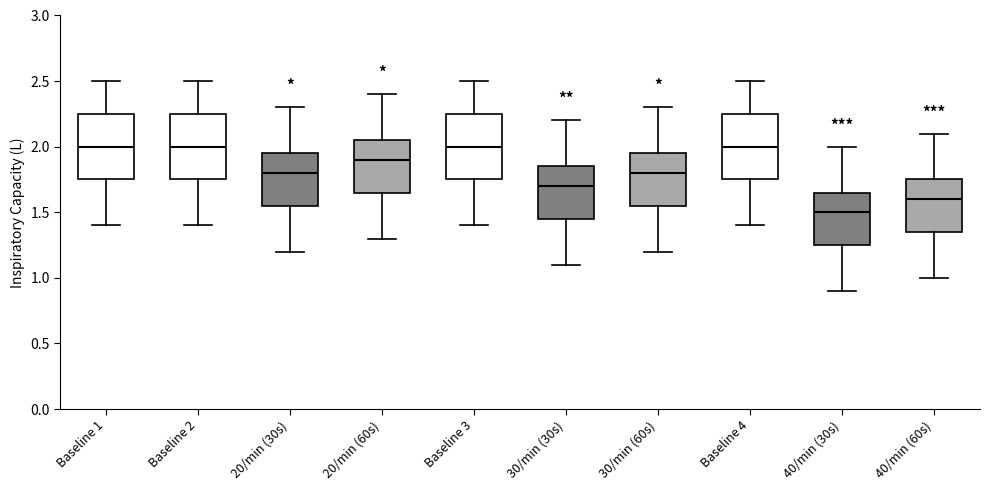

Reading left to right, transcribe this box plot: for each box, give where its median line is, the range the box spans, and where its two whiskers end, as read against the y-axis. The values are not printed on the chart, so give them approximately, as read against the axis.

Baseline 1: median 2.00, box 1.75 to 2.25, whiskers 1.40 to 2.50
Baseline 2: median 2.00, box 1.75 to 2.25, whiskers 1.40 to 2.50
20/min (30s): median 1.80, box 1.55 to 1.95, whiskers 1.20 to 2.30
20/min (60s): median 1.90, box 1.65 to 2.05, whiskers 1.30 to 2.40
Baseline 3: median 2.00, box 1.75 to 2.25, whiskers 1.40 to 2.50
30/min (30s): median 1.70, box 1.45 to 1.85, whiskers 1.10 to 2.20
30/min (60s): median 1.80, box 1.55 to 1.95, whiskers 1.20 to 2.30
Baseline 4: median 2.00, box 1.75 to 2.25, whiskers 1.40 to 2.50
40/min (30s): median 1.50, box 1.25 to 1.65, whiskers 0.90 to 2.00
40/min (60s): median 1.60, box 1.35 to 1.75, whiskers 1.00 to 2.10